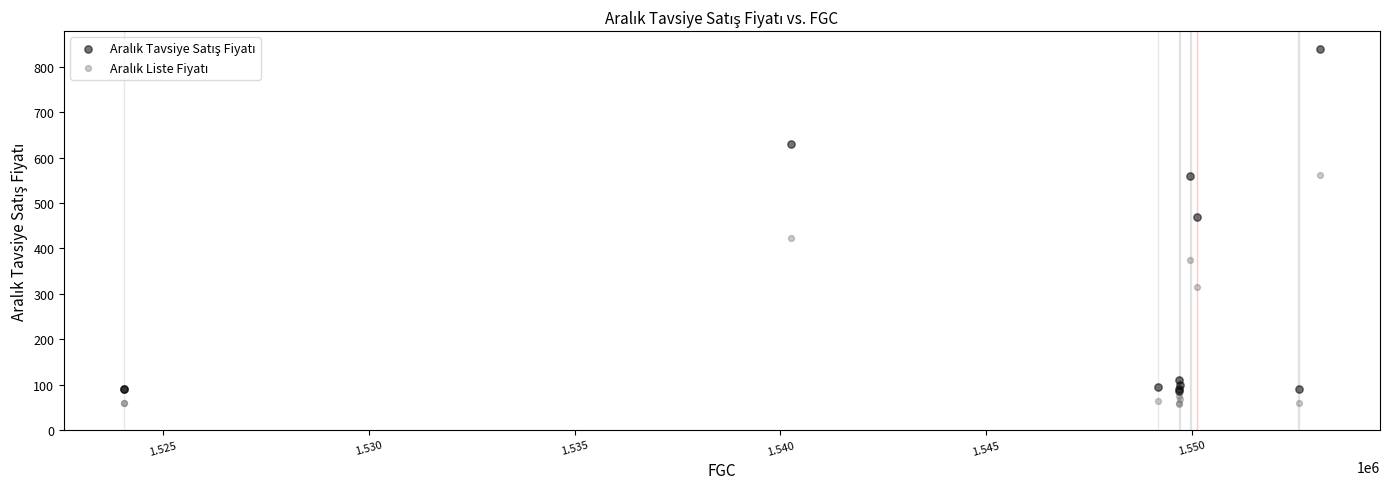

What is the X range (max minus min) for the scatter plot?

29073.0